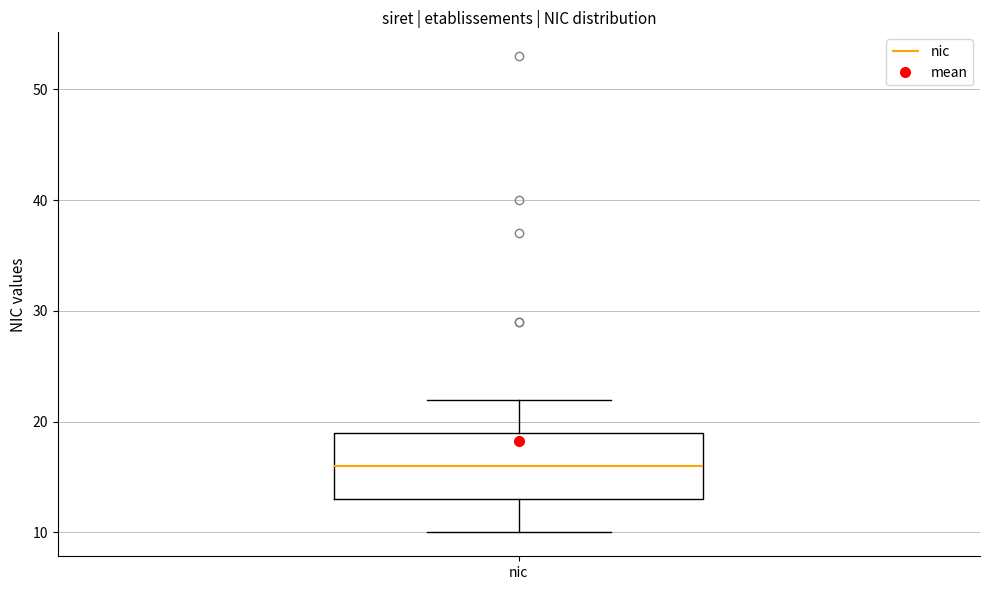

Read this box plot against the y-axis: the position of the median line, the range covered by the box, and the ends of both whiskers. The values are not printed on the chart, so give them approximately, as read against the axis.

median 16, box 13 to 19, whiskers 10 to 22